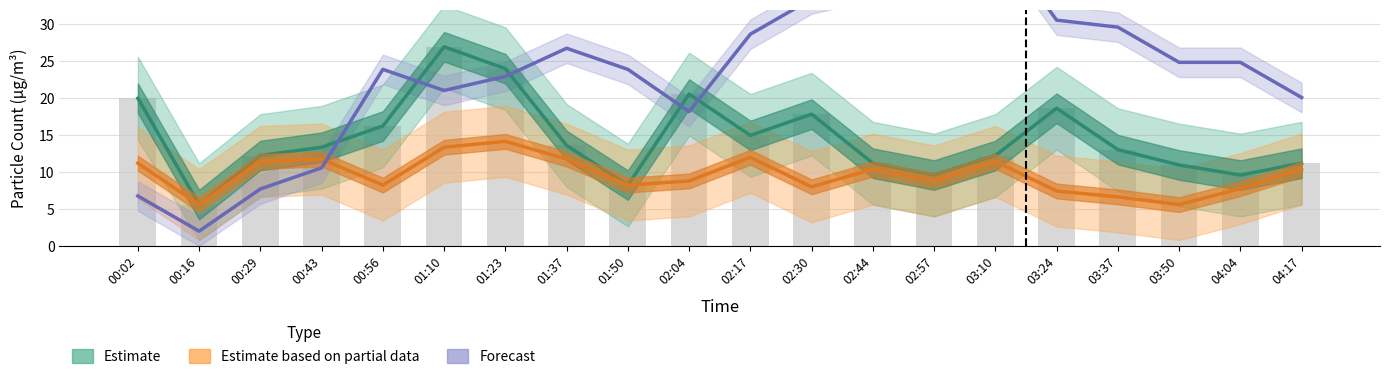

What is the lowest value of the Estimate based on partial data (SDS_P2) series?

5.6